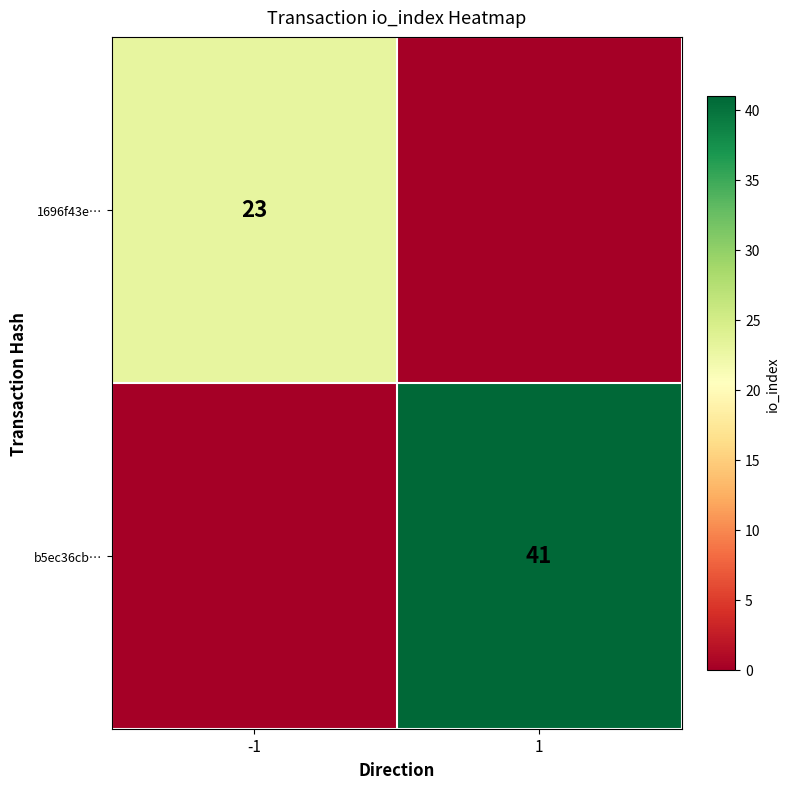

Is it true that b5ec36cb… equals 41 at 1?

True